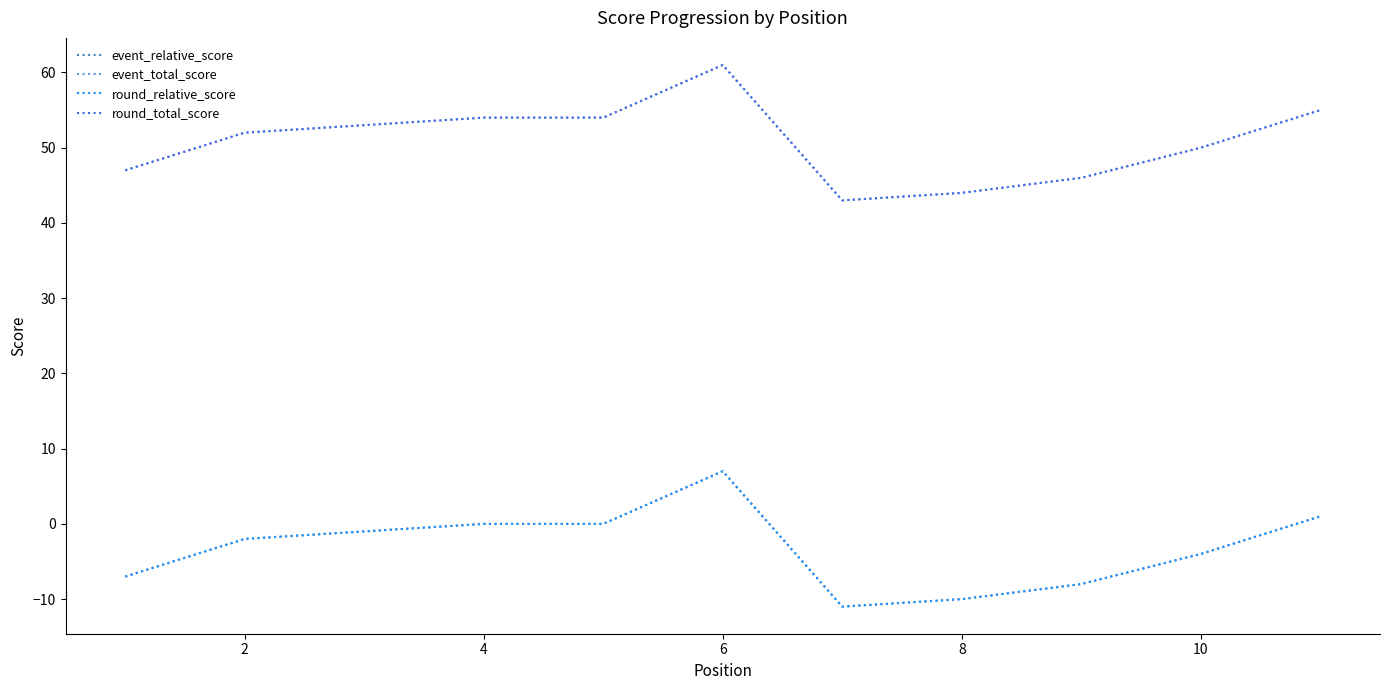

Does the chart have visible grid lines?

No